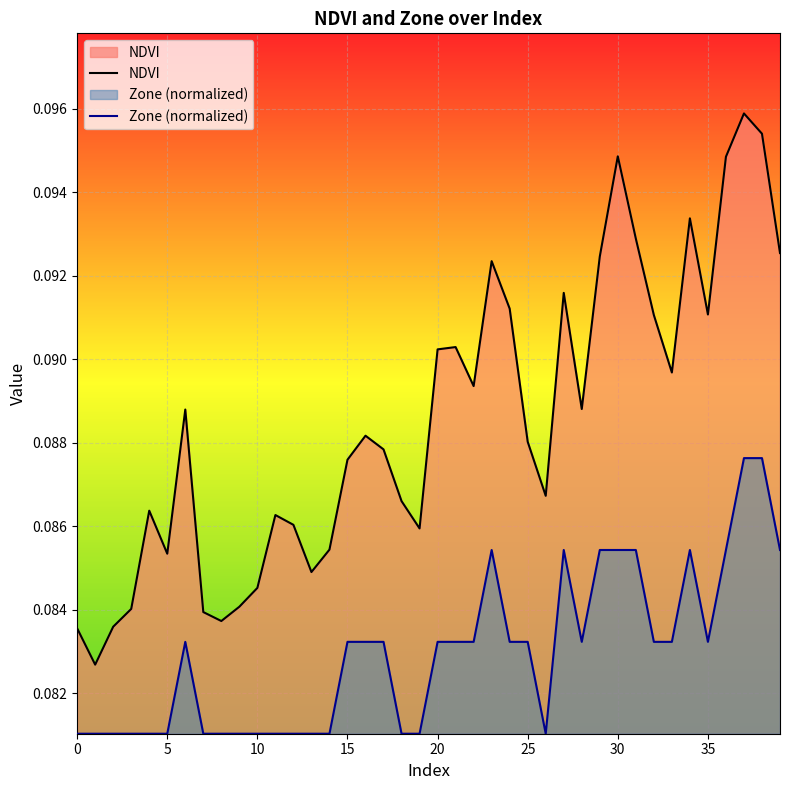

Rank the series by their maximum value, from highest to lowest.

NDVI, Zone (normalized)